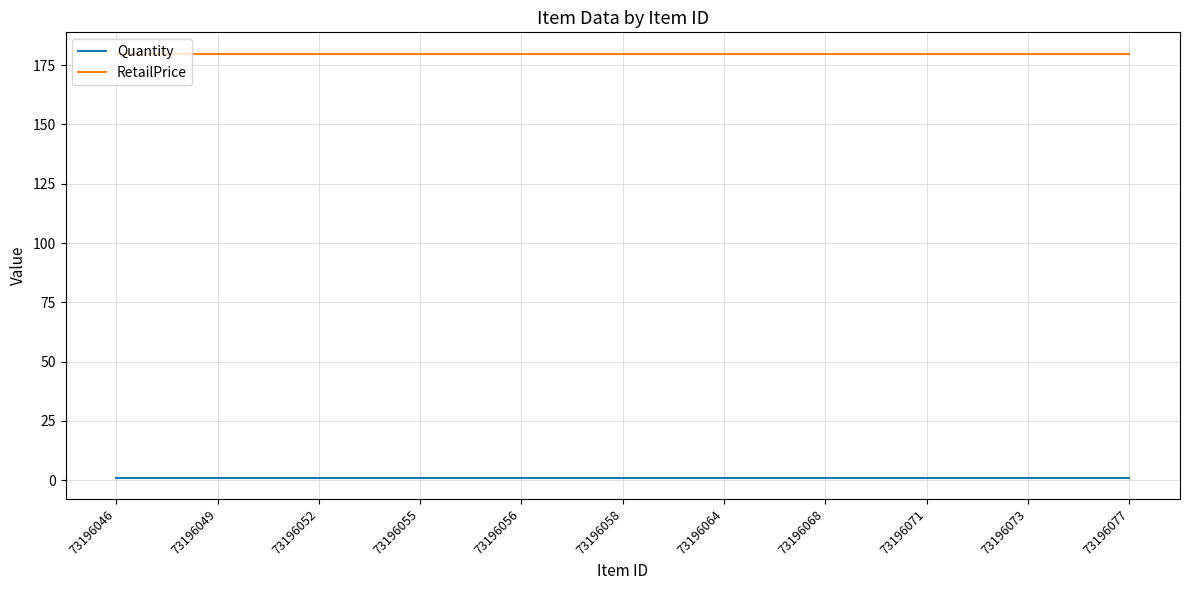

What is the lowest value of the Quantity series?

1.0